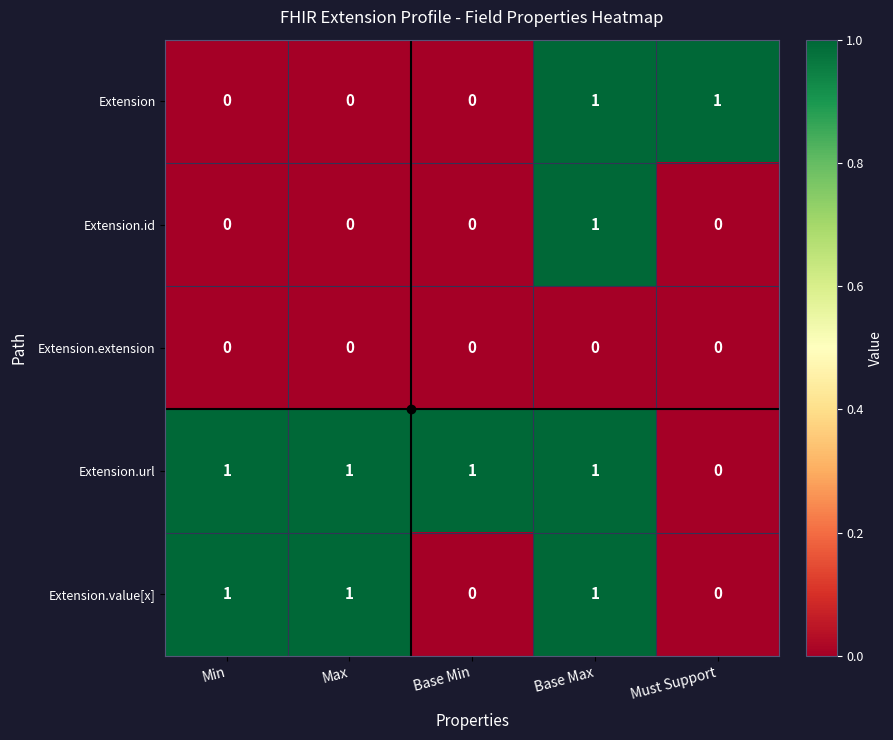

Which series has the largest total across all categories?

Extension.url